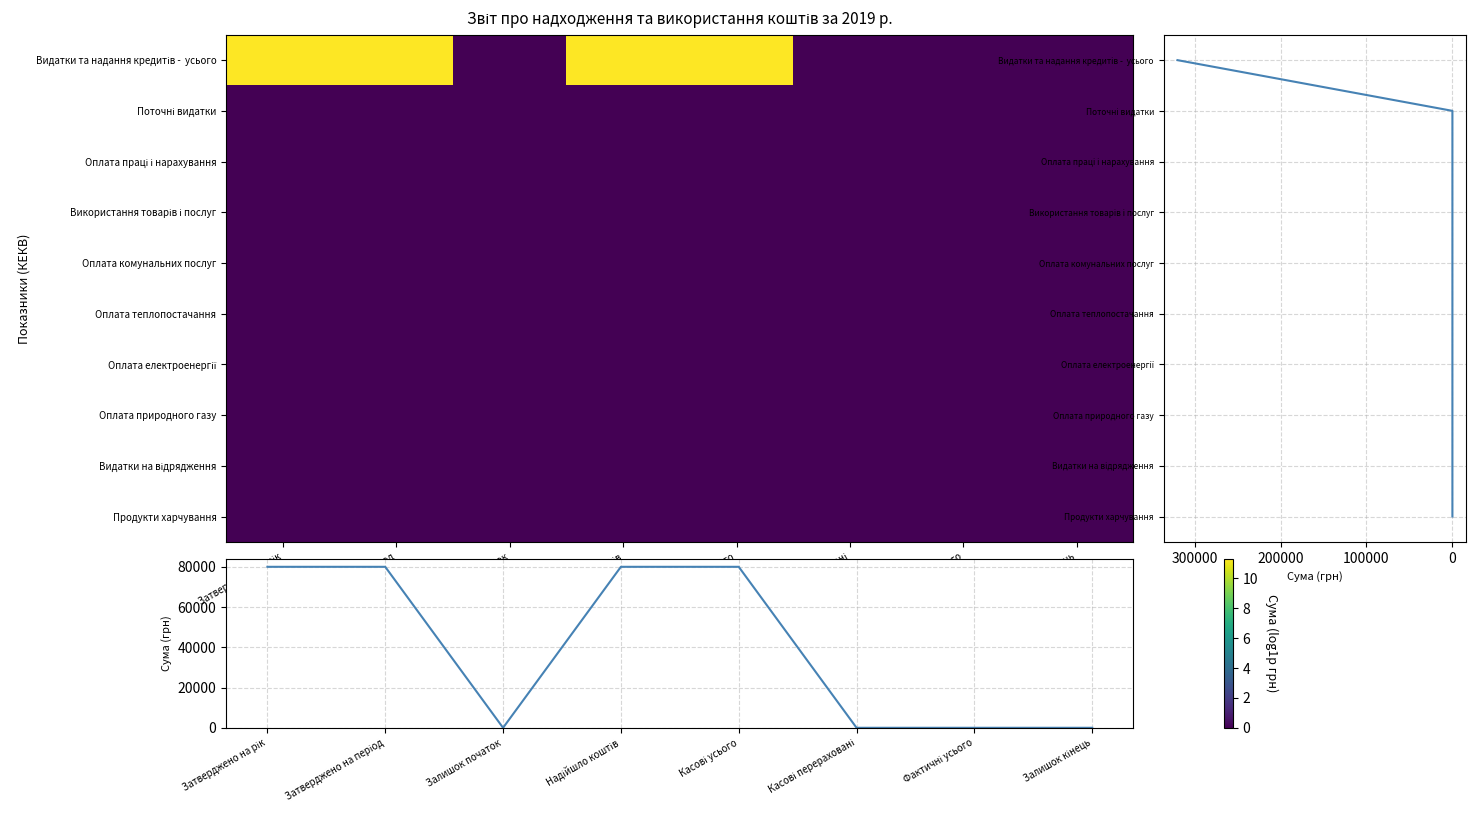

Which series has the largest total across all categories?

Видатки та надання кредитів -  усього